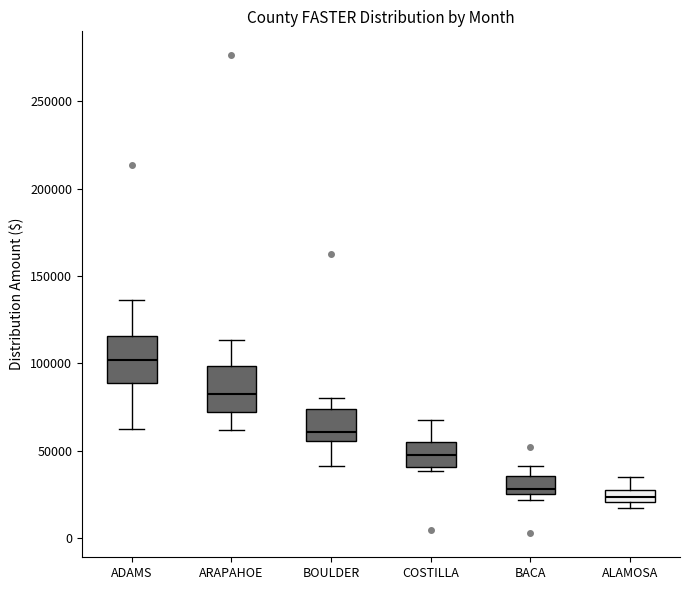

Where does the median line of the box for COSTILLA sit on the y-axis? The values are not printed on the chart, so give them approximately, as read against the axis.

45000